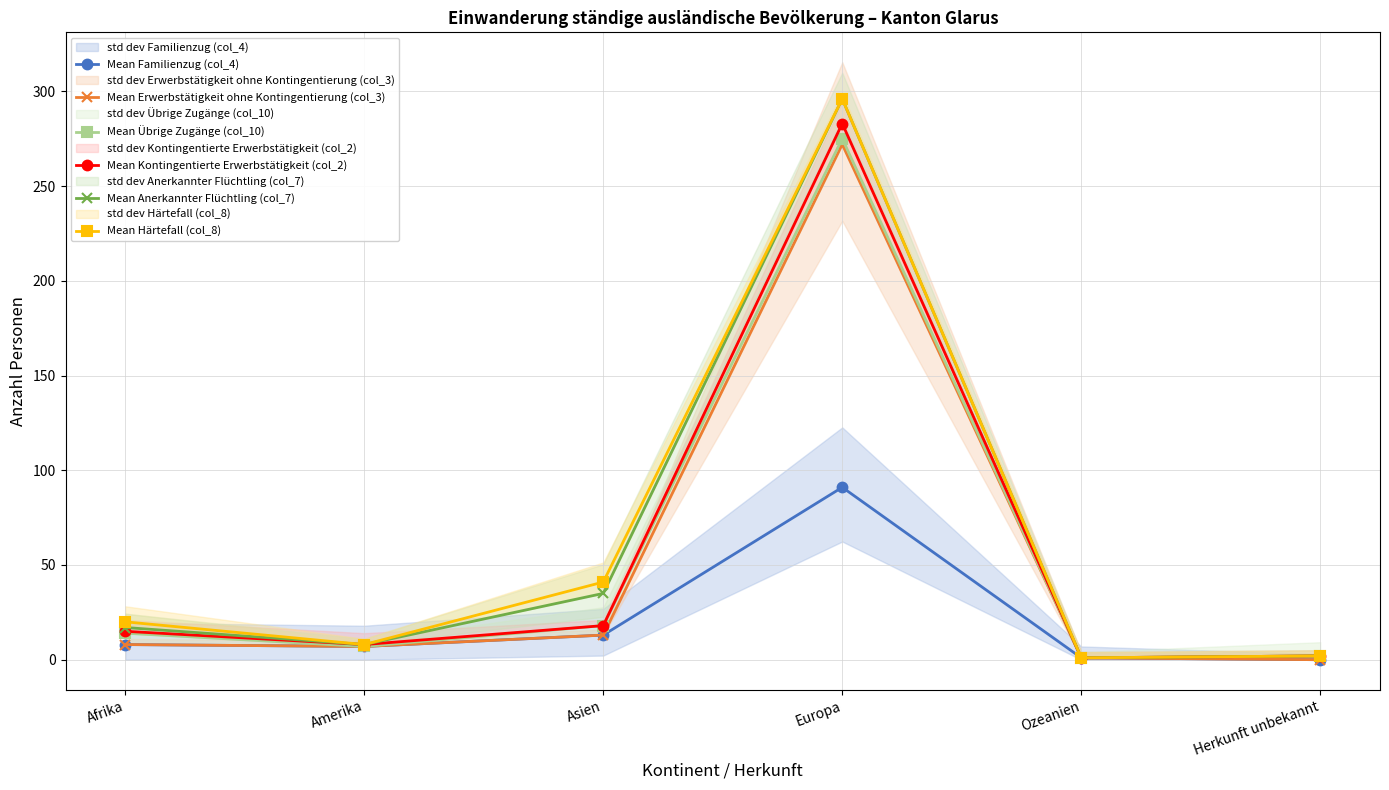

Does the chart display data point markers on the line(s)?

Yes